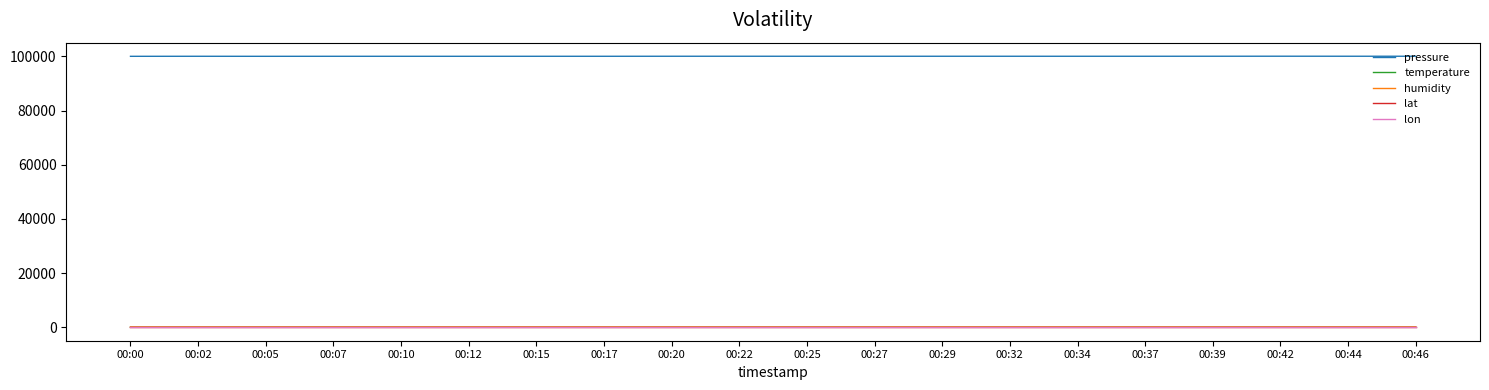

What is the total value across all series at 00:34?

100214.8